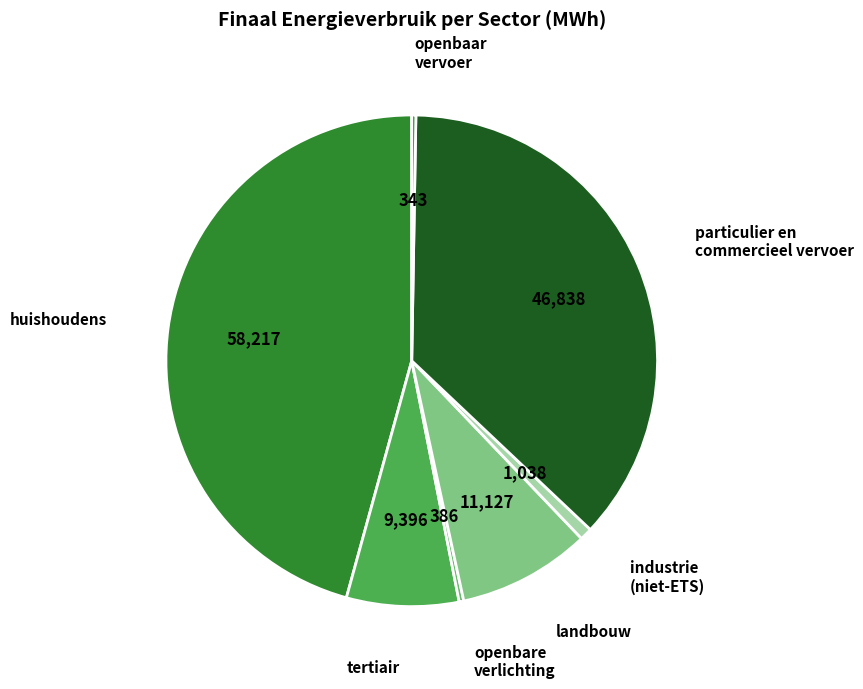

Is there a majority slice in this chart?

No